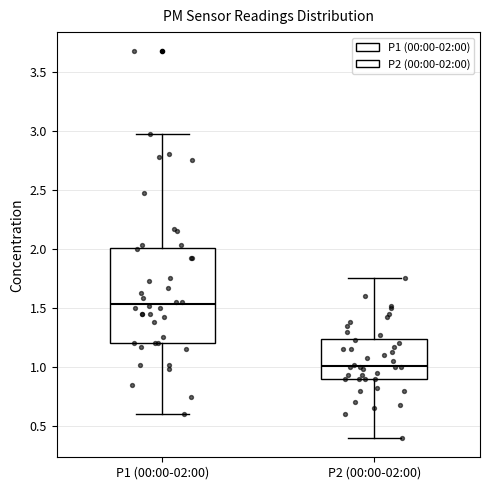

Comparing the boxes themselves (not the whiskers), which one is the tallest?

P1 (00:00-02:00)